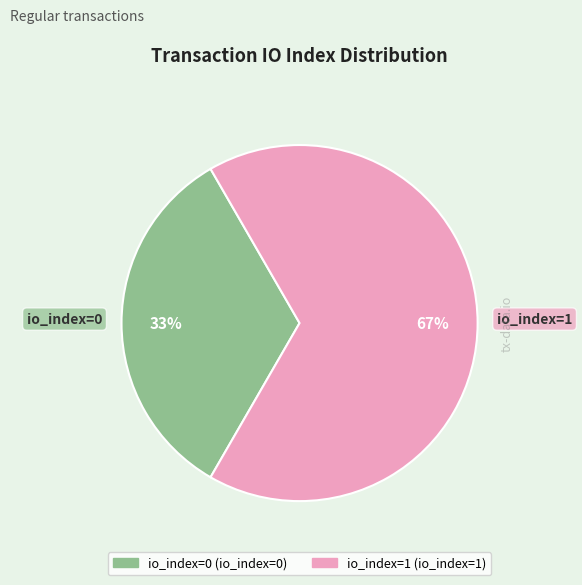

Is there any slice that represents more than half of the pie?

Yes